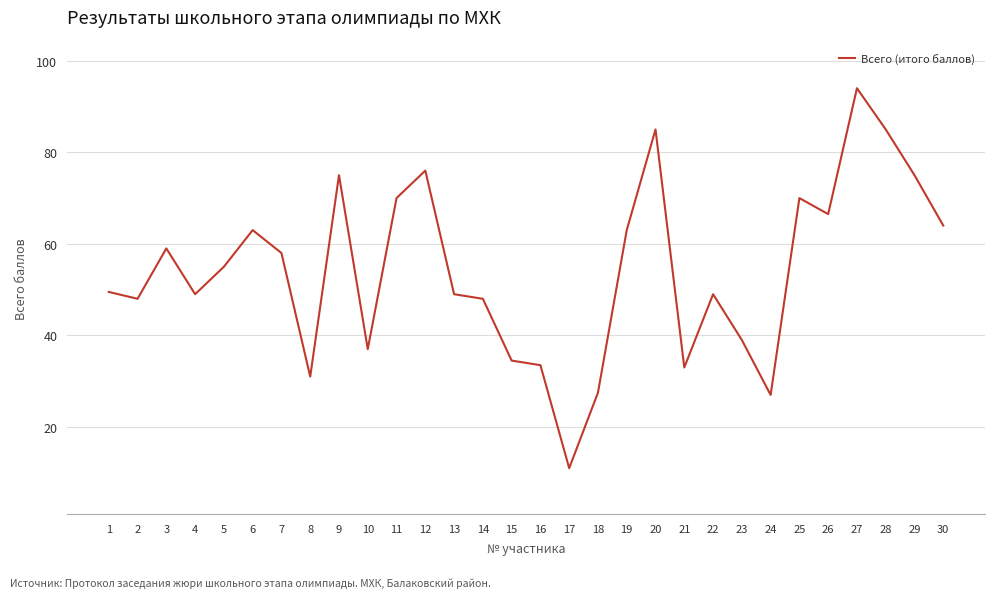

Count the number of data series in this chart.

1